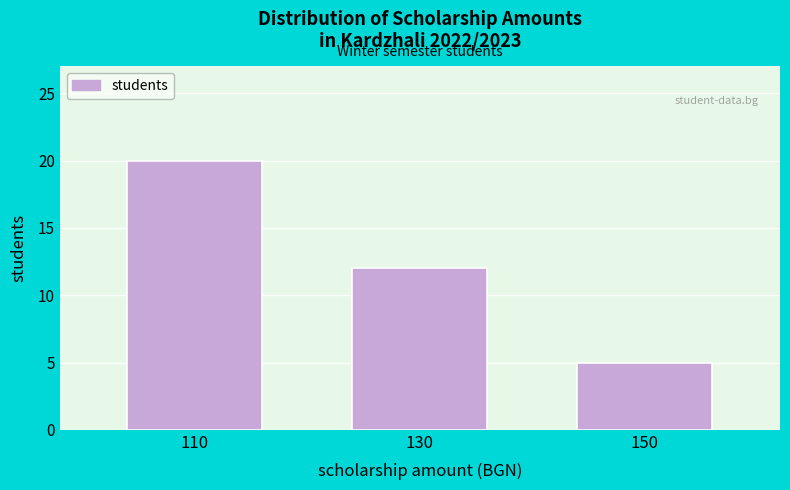

Reading left to right, what are all the values shown in this chart?

110=20	130=12	150=5